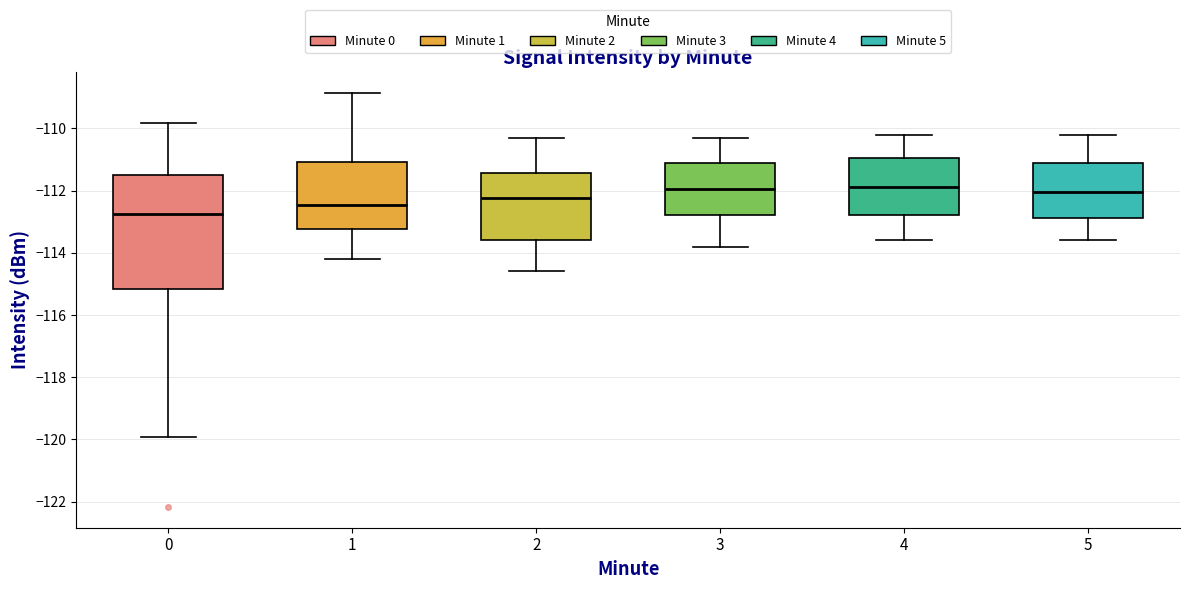

Comparing the boxes themselves (not the whiskers), which one is the tallest?

0